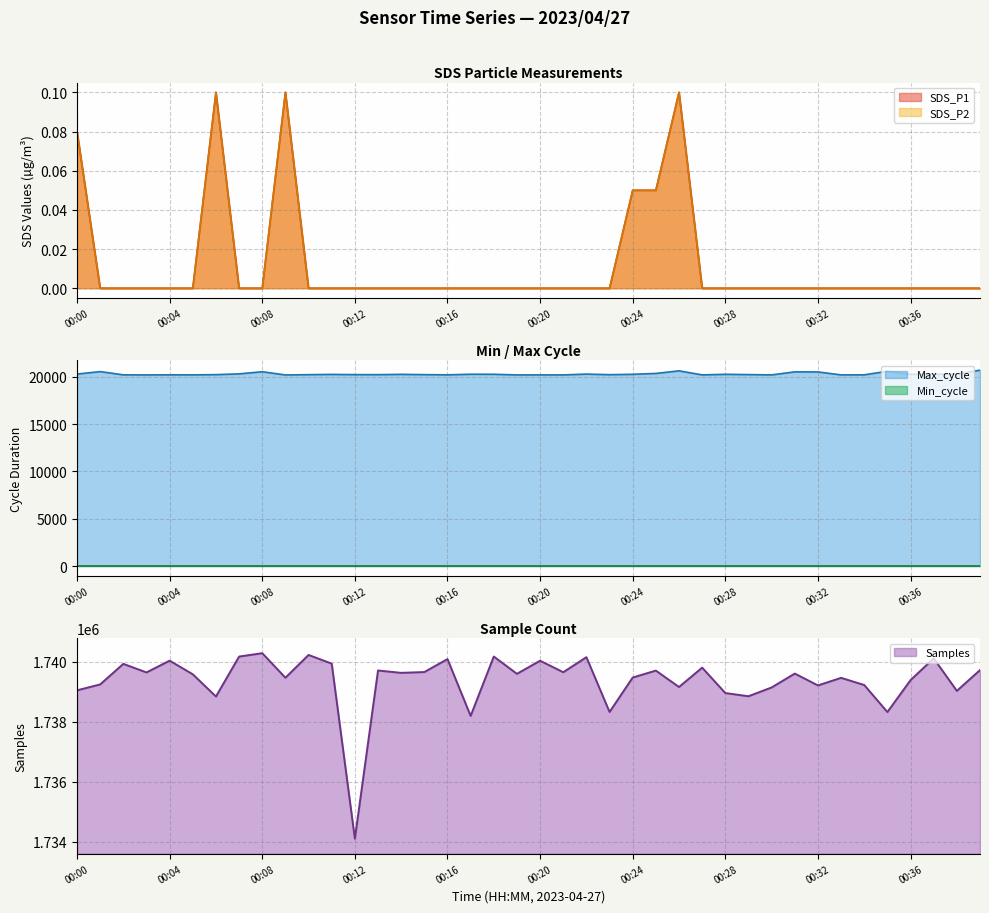

At which category is the sum across all series the highest?

00:08